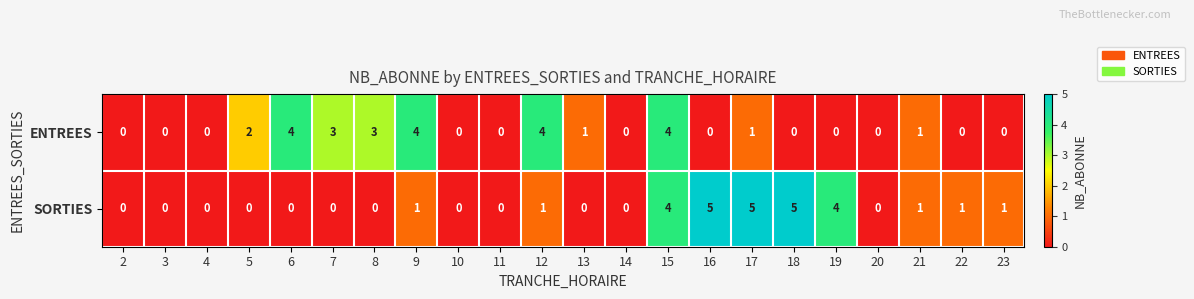

Rank the series by their maximum value, from lowest to highest.

ENTREES, SORTIES